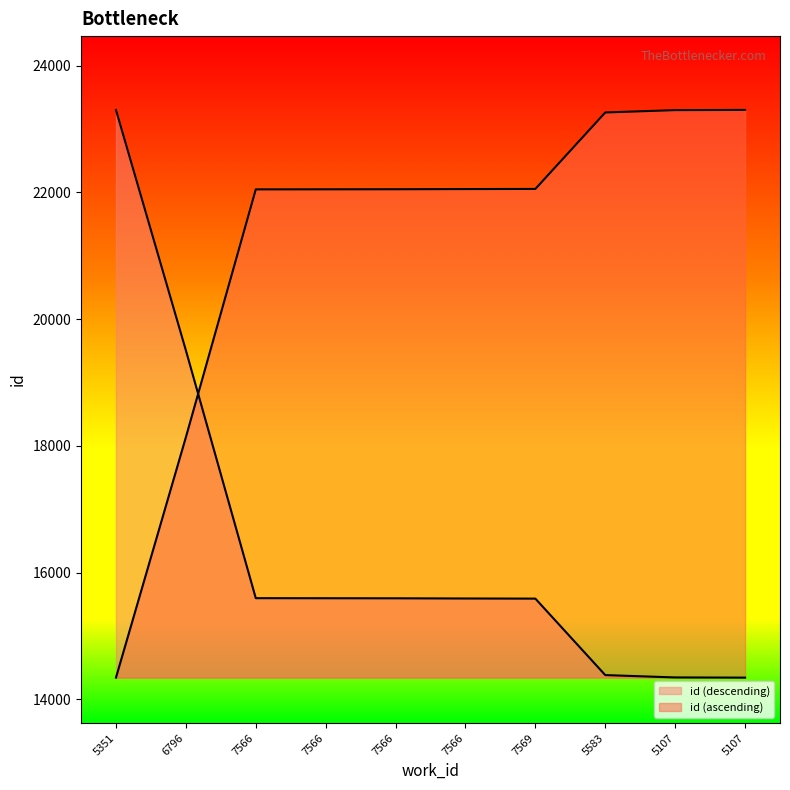

Reading left to right, extract all data points from this chart.

23302	19508	15596	15595	15594	15591	15589	14382	14345	14342